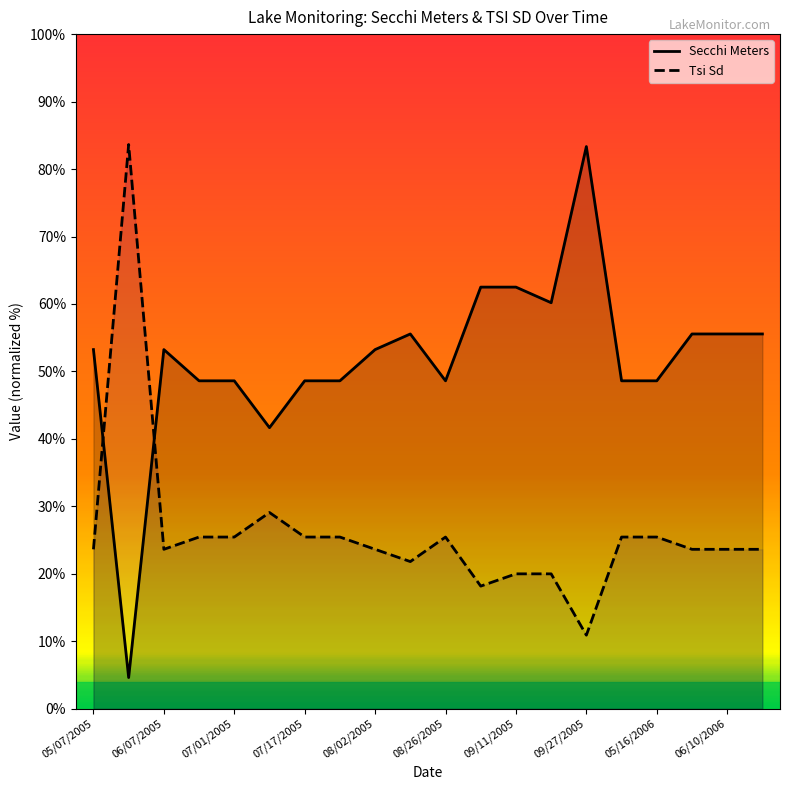

Which series has the widest spread of values?

Secchi Meters